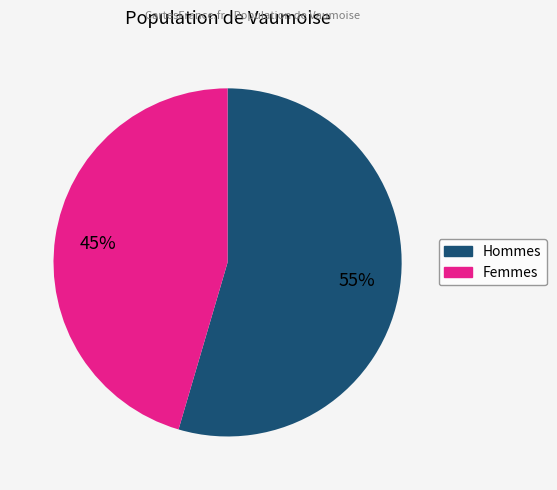

To the nearest percent, what is the average slice percentage?

50%